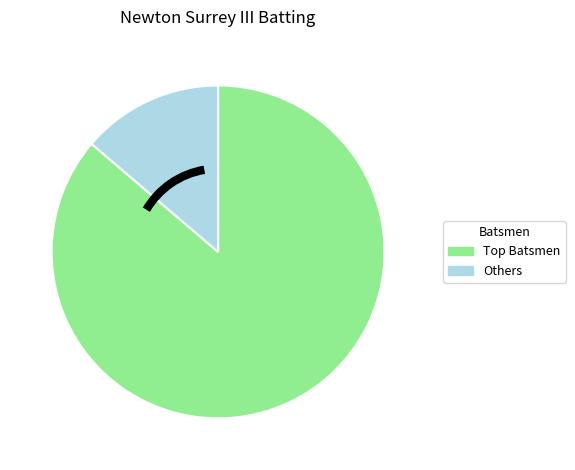

How many slices are in this pie chart?

2